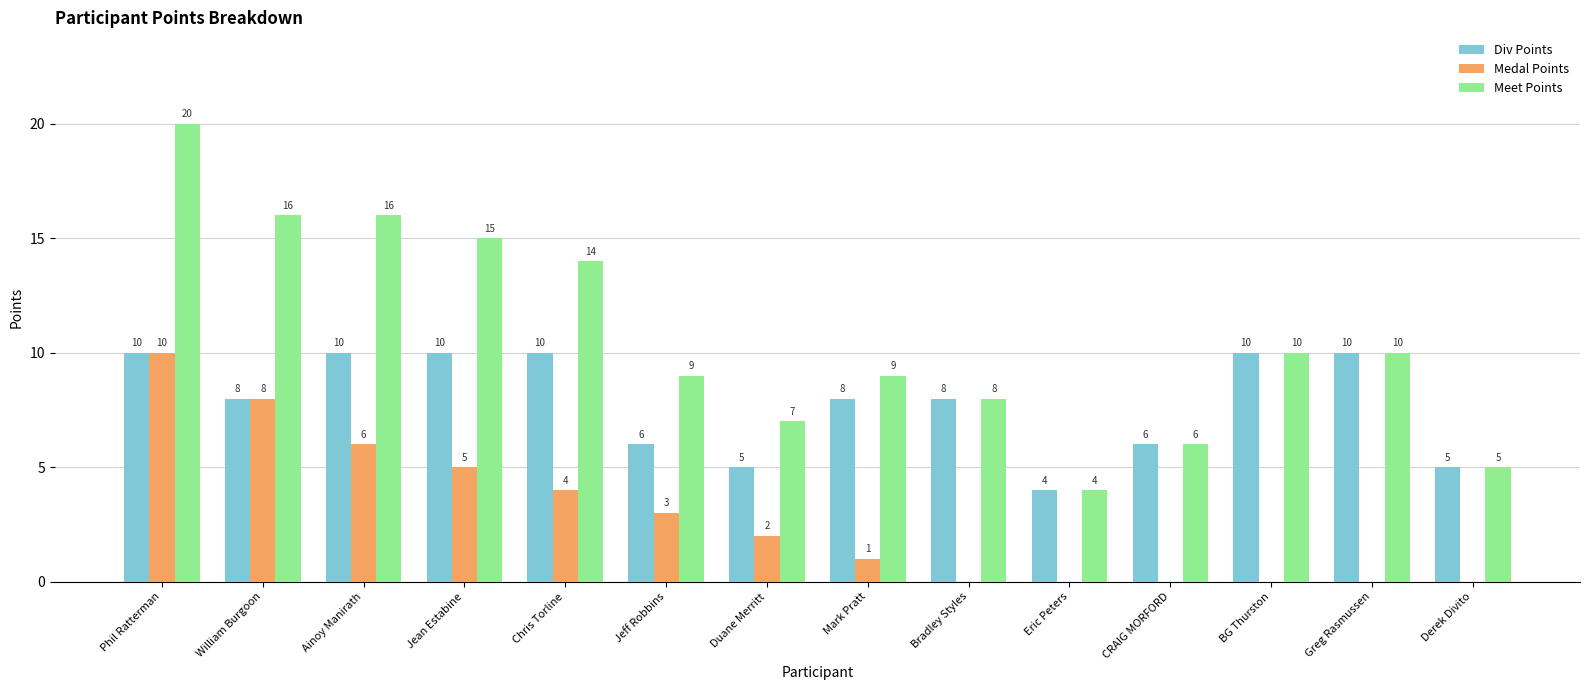

True or false: Div Points has a value of 10 at BG Thurston.

True